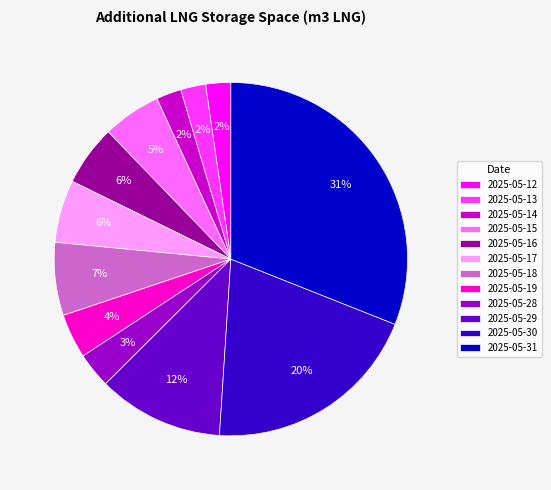

Is 2025-05-14 the majority of the pie?

No